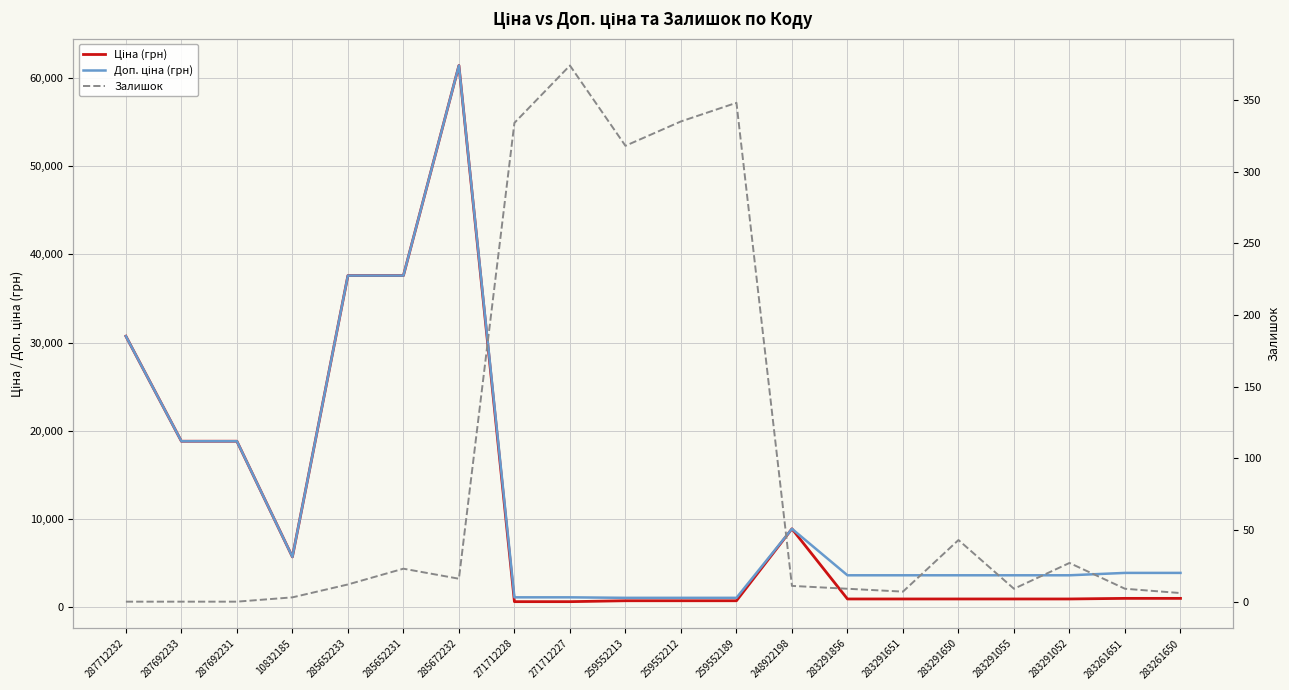

List the series in order of their peak value, lowest first.

Залишок, Ціна (грн), Доп. ціна (грн)